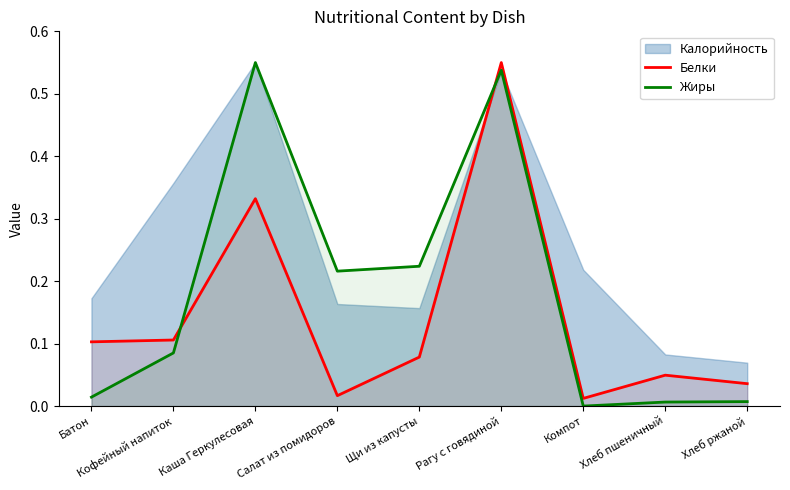

True or false: Белки and Жиры cross at least once.

True